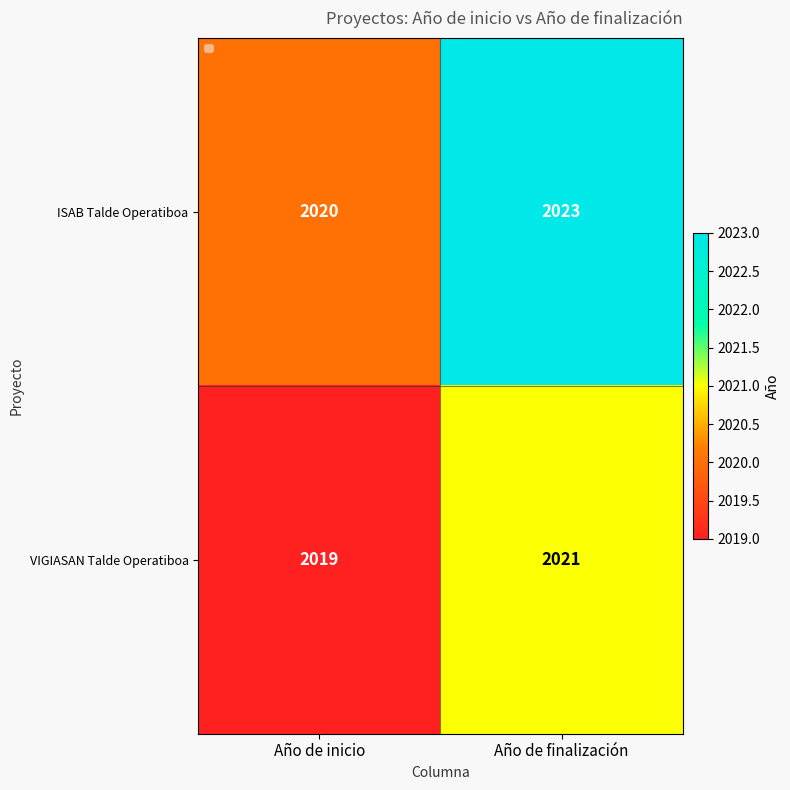

List the labels in order of ISAB Talde Operatiboa value, smallest first.

Año de inicio, Año de finalización